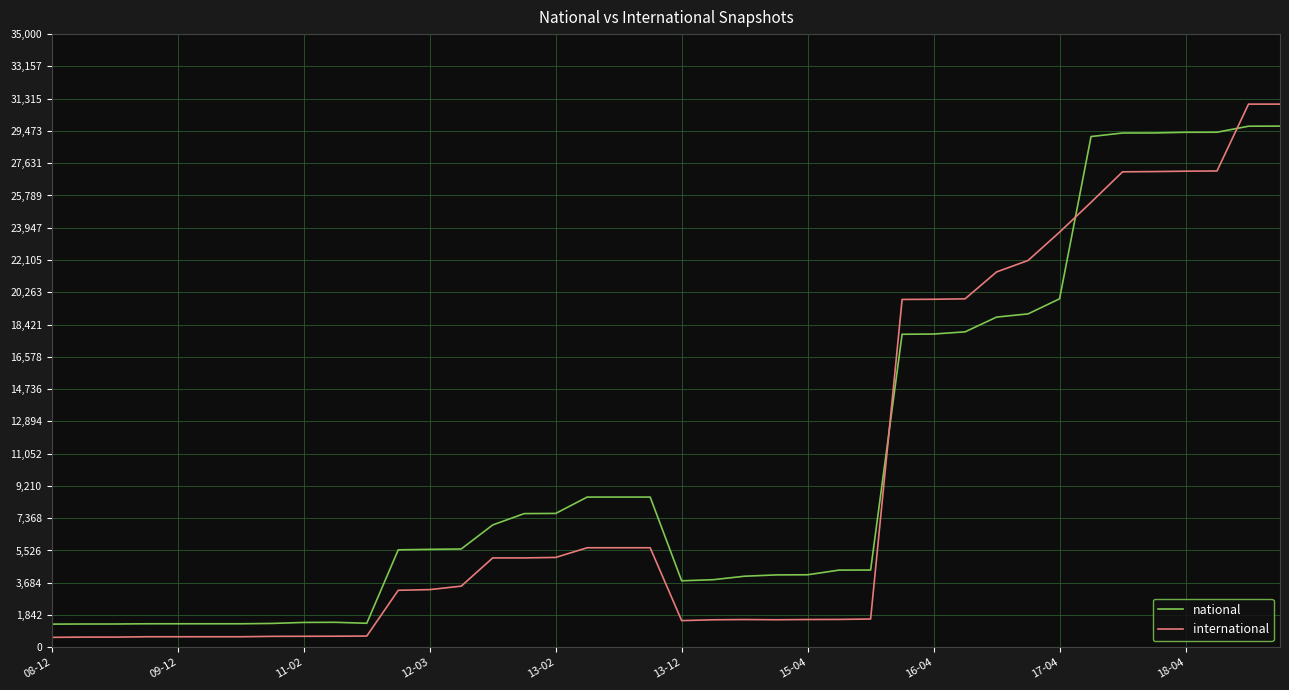

Which series has the largest total across all categories?

national